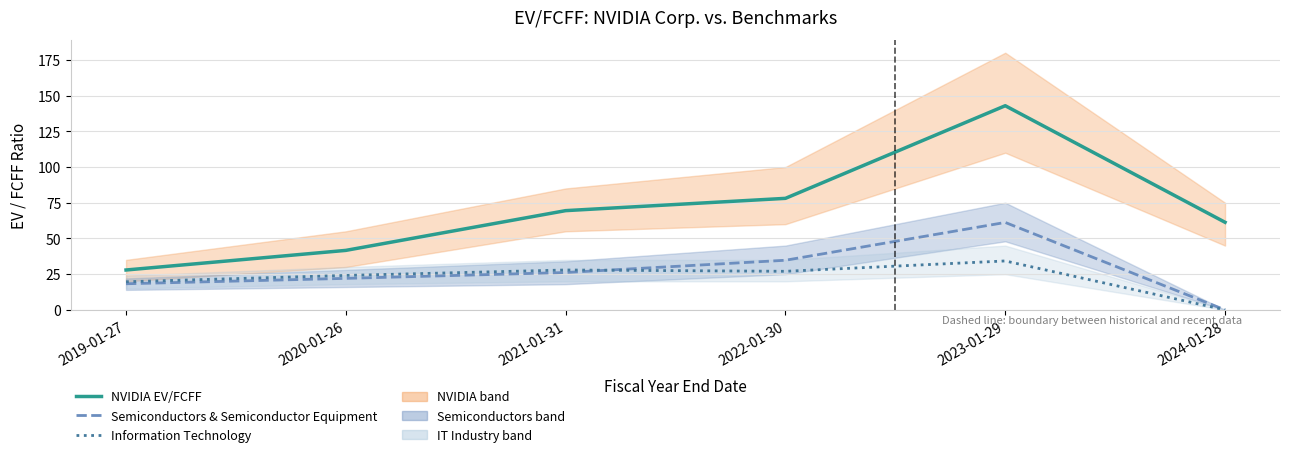

At how many categories does at least one series exceed 96?

1